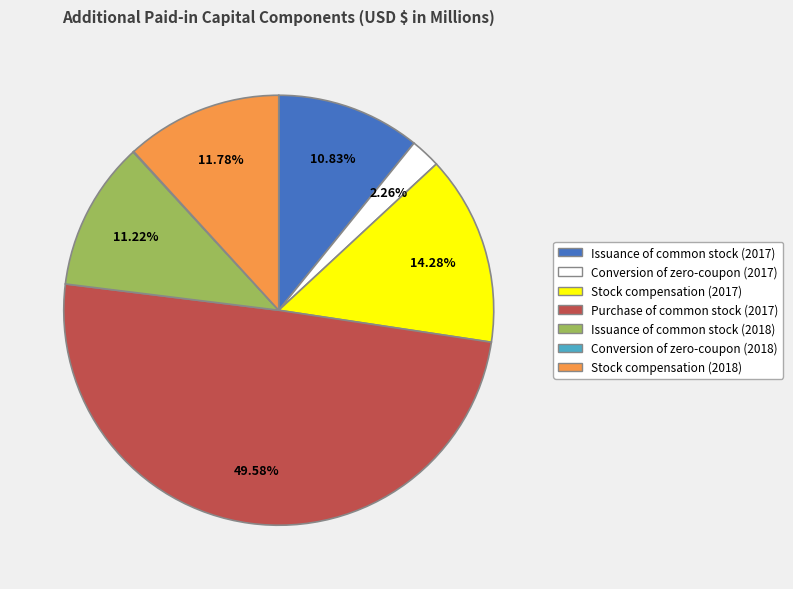

Between Issuance of common stock (2018) and Purchase of common stock (2017), which is larger?

Purchase of common stock (2017)